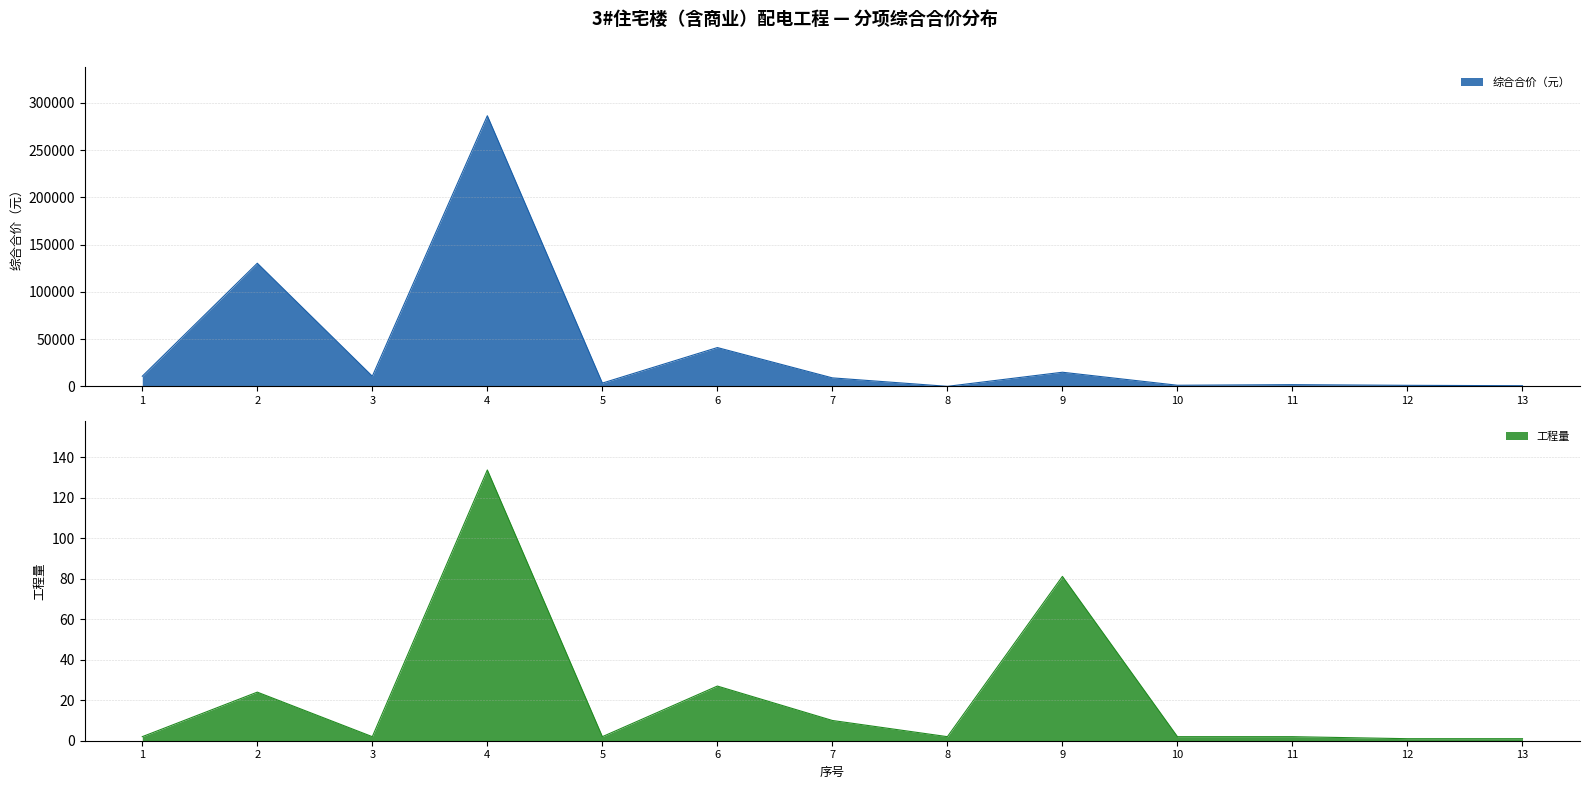

The 工程量 series shows 24.0 at 2. True or false?

True